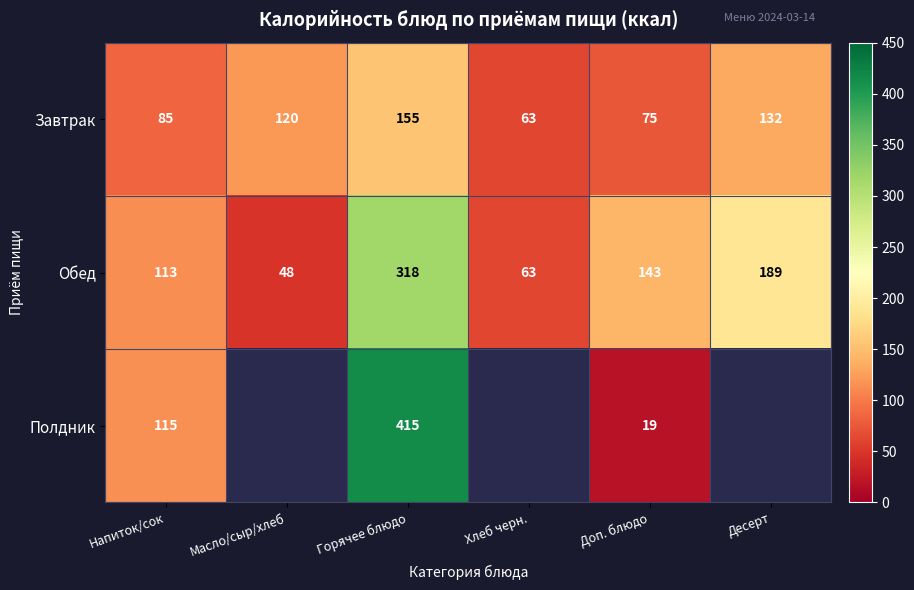

What is the spread (max minus min) of values at Напиток/сок?

30